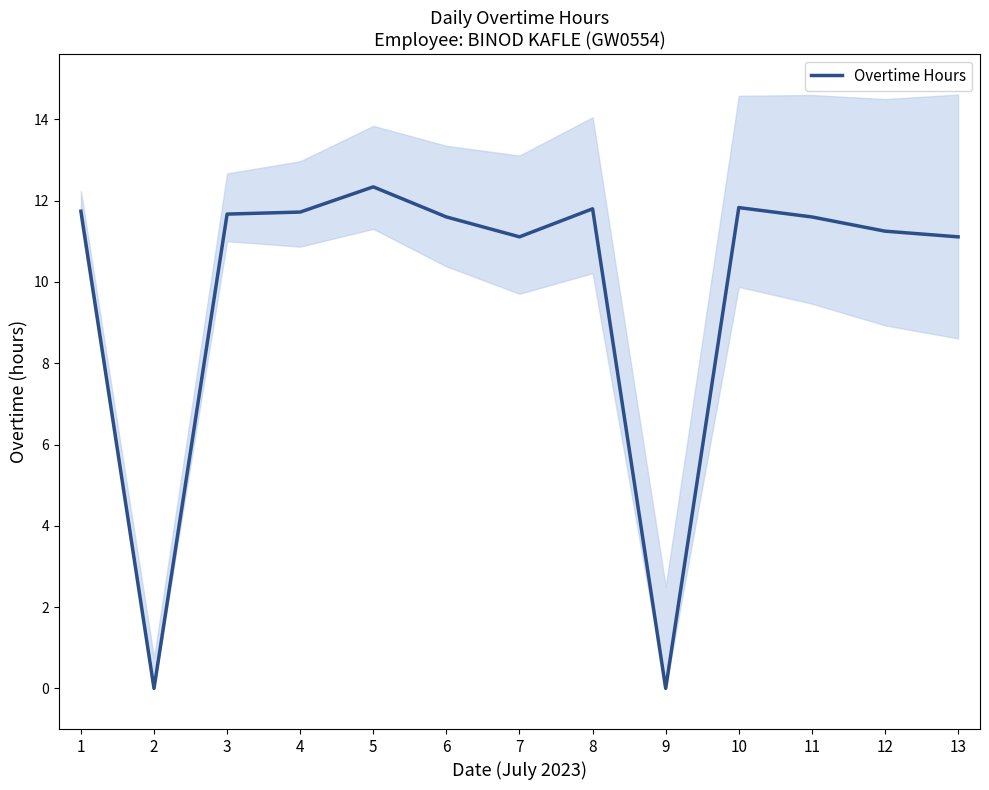

Where is the first local maximum?

5